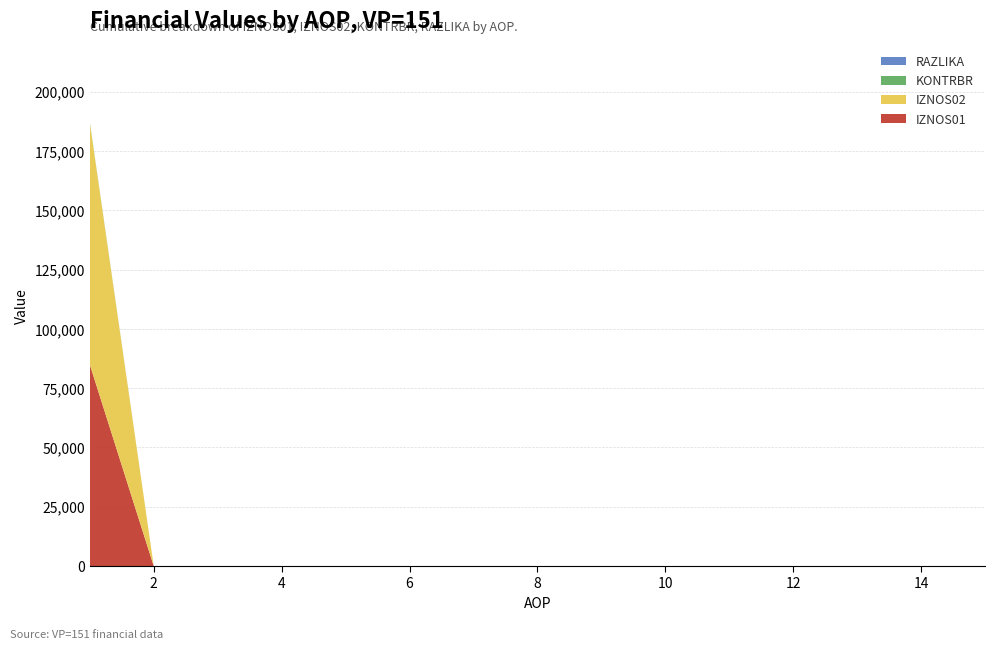

Reading left to right, extract all data points from this chart.

IZNOS01: 84938.9	0.0	0.0	0.0	0.0	0.0	0.0	0.0	0.0	0.0	0.0	0.0	0.0	0.0	0.0
IZNOS02: 102005.7	0.0	0.0	0.0	0.0	0.0	0.0	0.0	0.0	0.0	0.0	0.0	0.0	0.0	0.0
KONTRBR: 288.9	0.0	0.0	0.0	0.0	0.0	0.0	0.0	0.0	0.0	0.0	0.0	0.0	0.0	0.0
RAZLIKA: 0.4	0.0	0.0	0.0	0.0	0.0	0.0	0.0	0.0	0.0	0.0	0.0	0.0	0.0	0.0